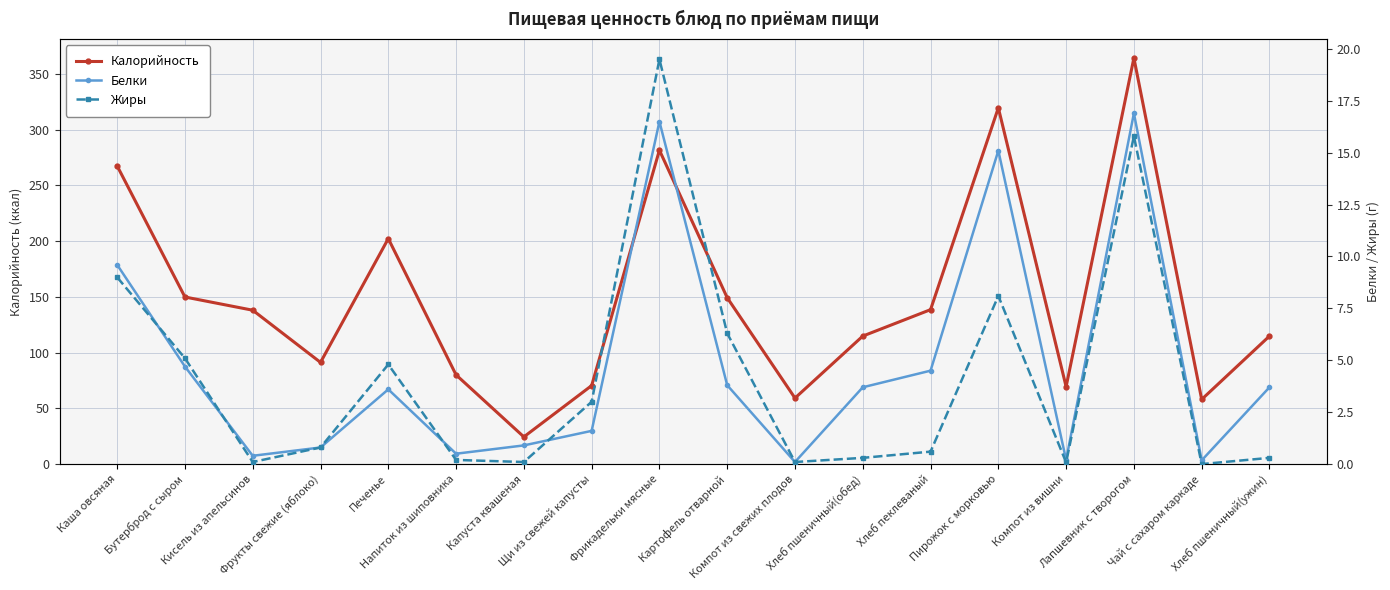

True or false: Жиры and Калорийность cross at least once.

False